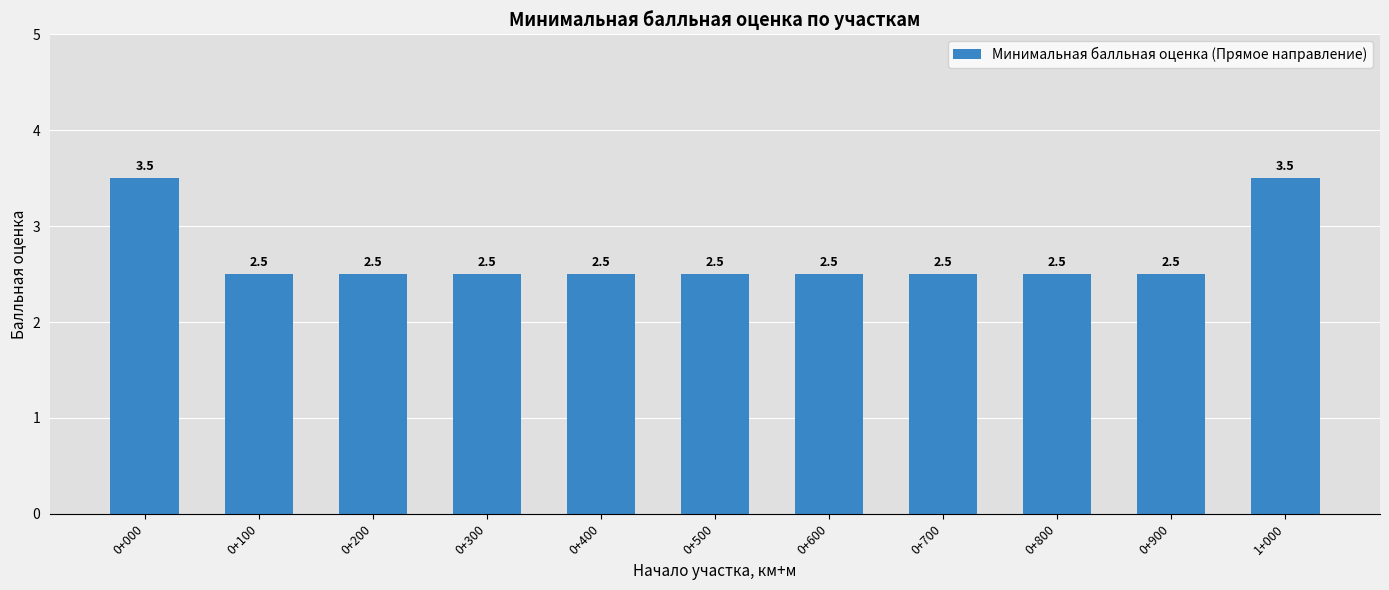

Does the chart contain any negative values?

No